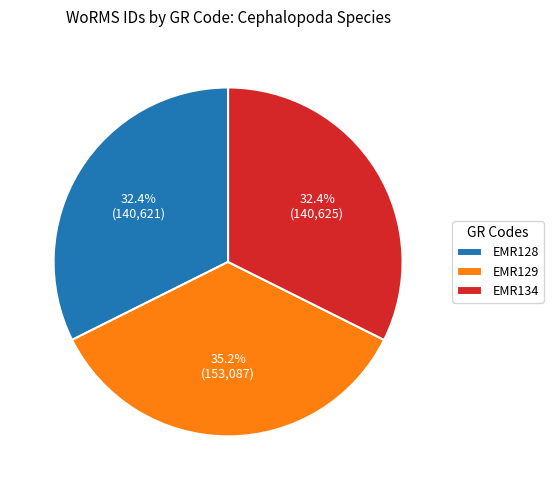

What percentage is the EMR128 slice, to the nearest percent?

32%